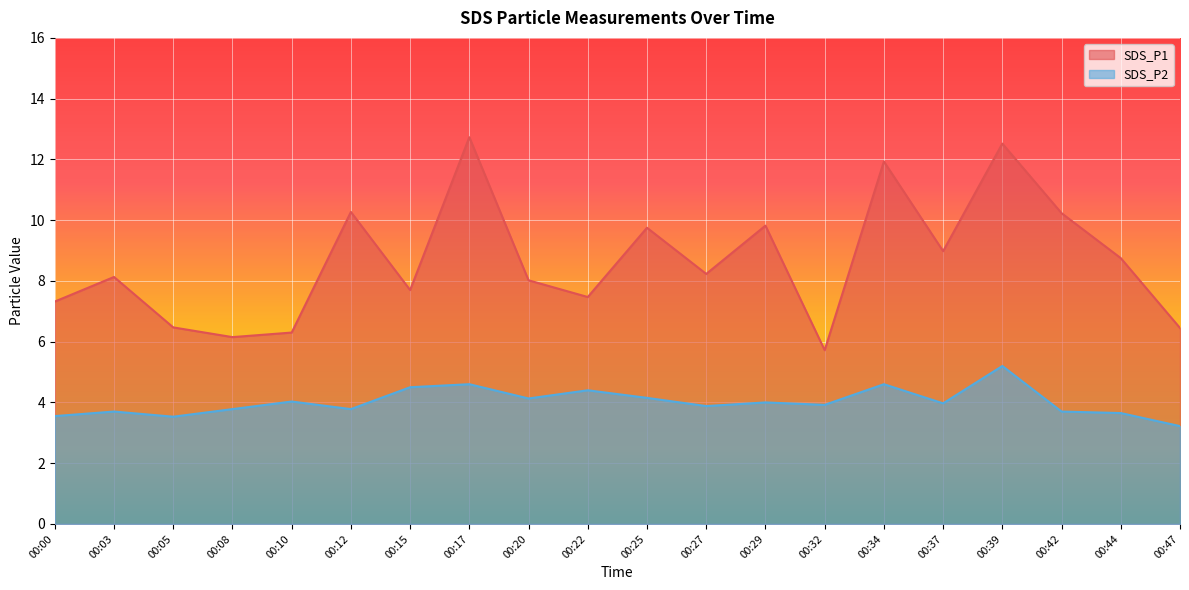

What is the lowest value of the SDS_P1 series?

5.7